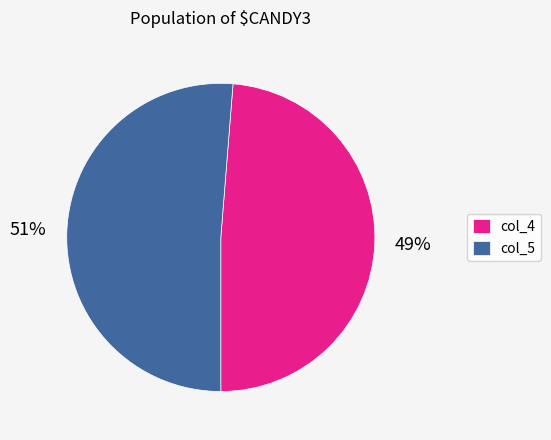

The col_4 slice represents 49% of the pie. True or false?

True